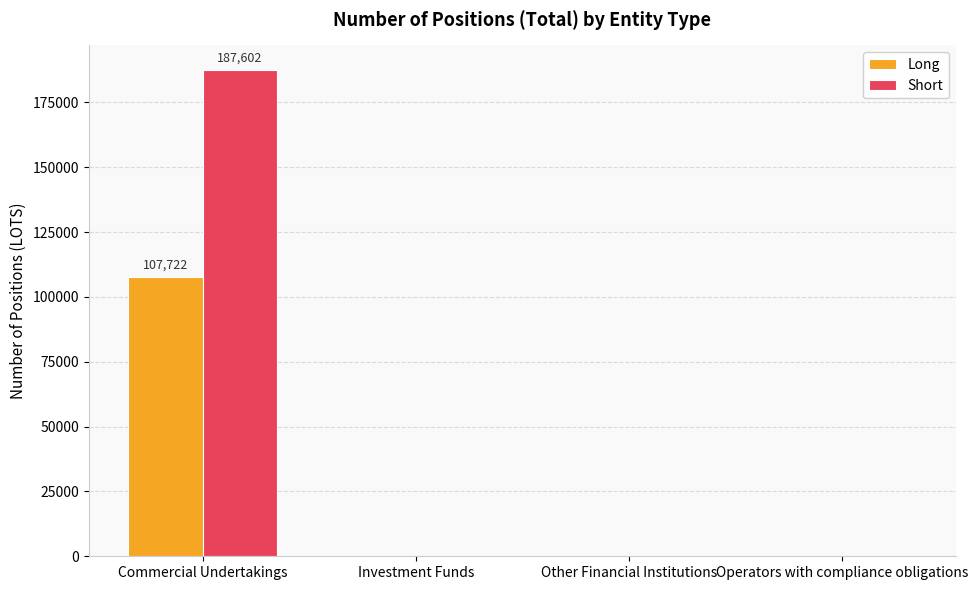

Is it true that Short equals 0 at Investment Funds?

True